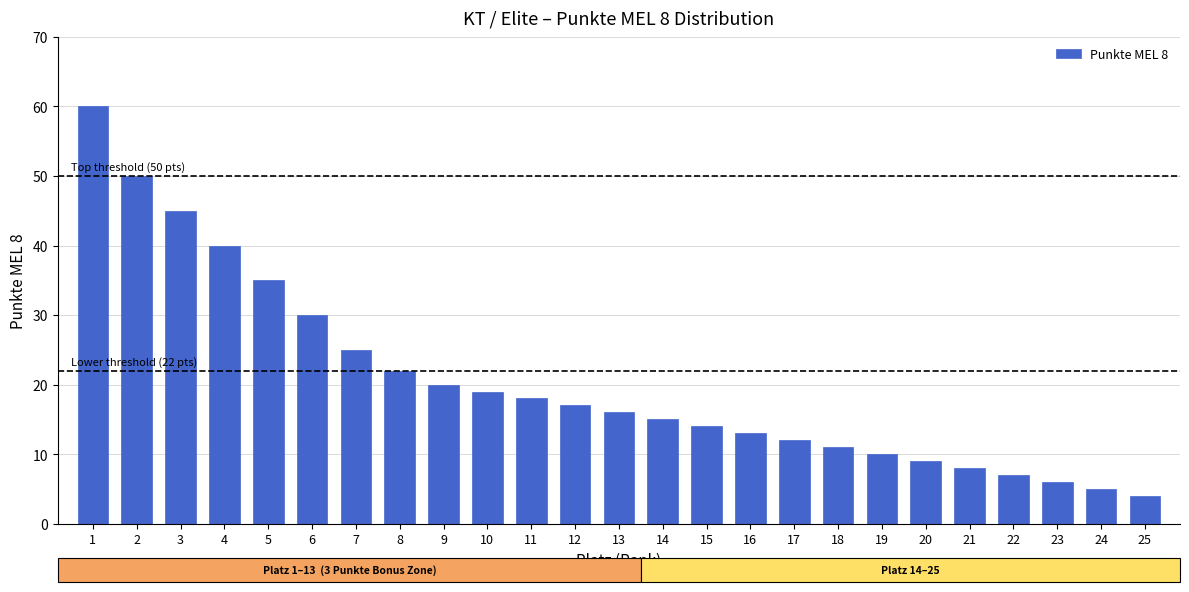

Reading left to right, transcribe all the data shown in this chart.

60	50	45	40	35	30	25	22	20	19	18	17	16	15	14	13	12	11	10	9	8	7	6	5	4